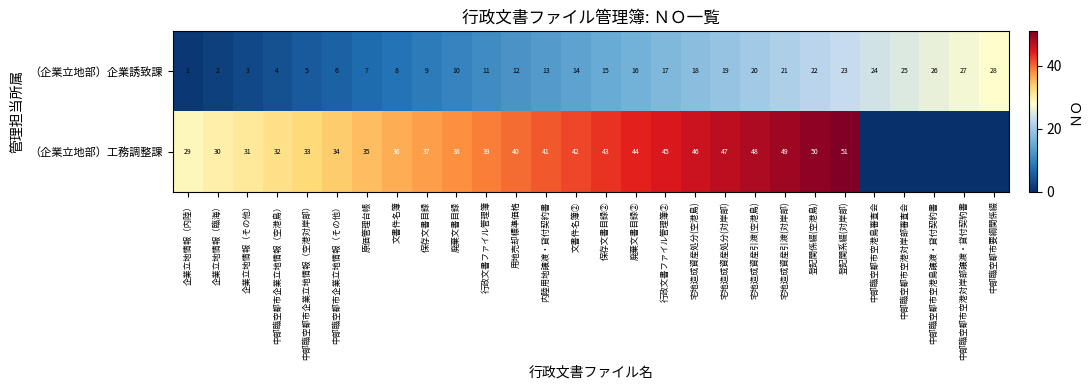

Between 登記関系綴(対岸部) and 廃棄文書目録, which is larger?

登記関系綴(対岸部)